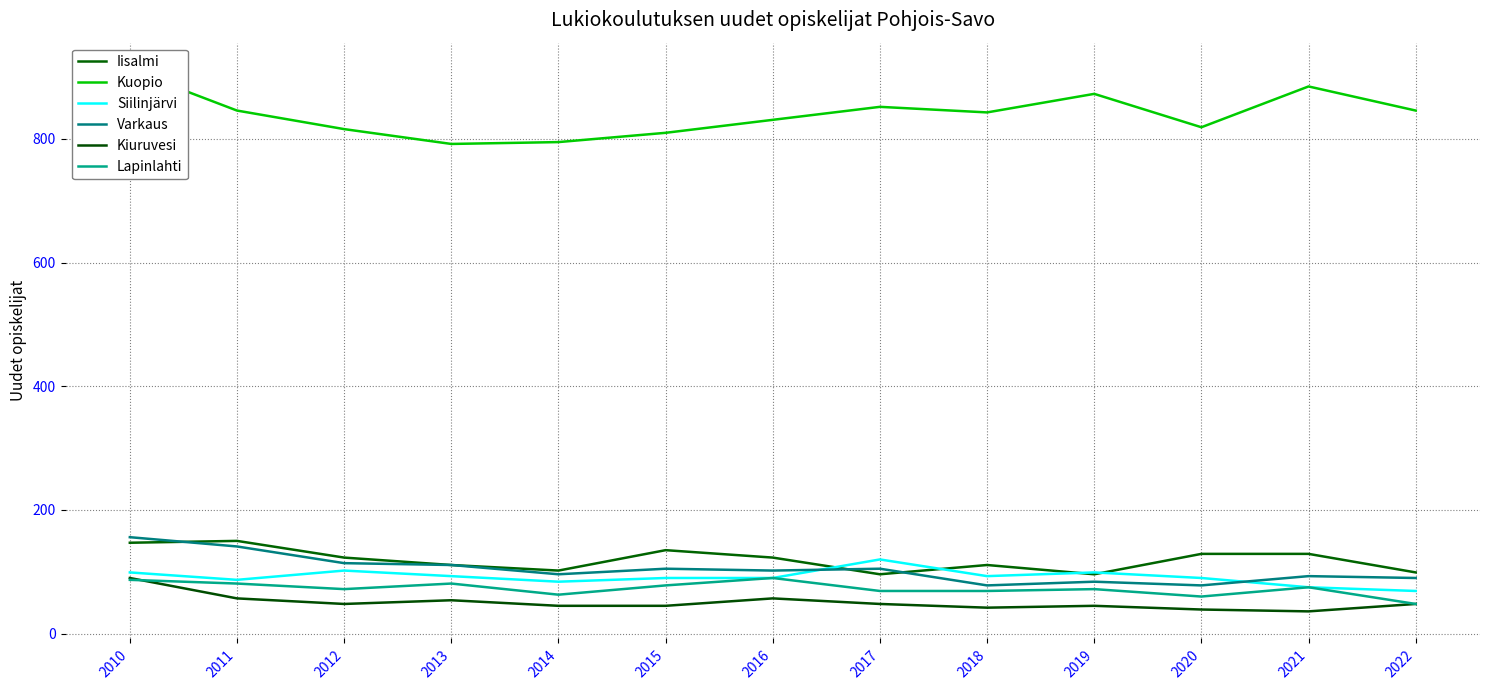

Is it true that Siilinjärvi equals 90 at 2016?

True